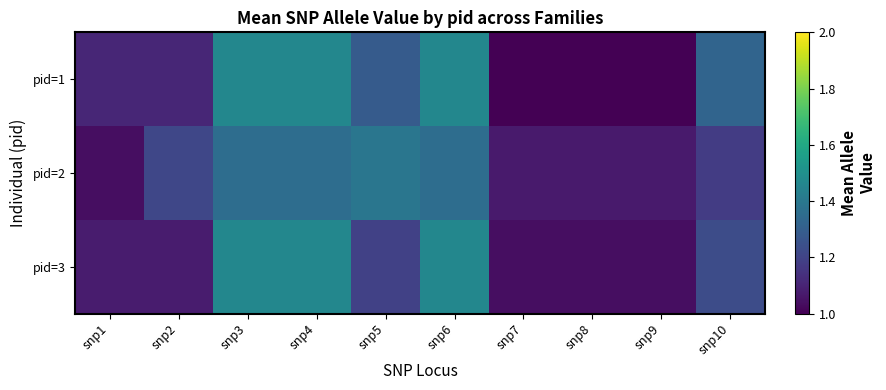

At snp9, list the series in order from largest to smallest.

pid=2, pid=3, pid=1